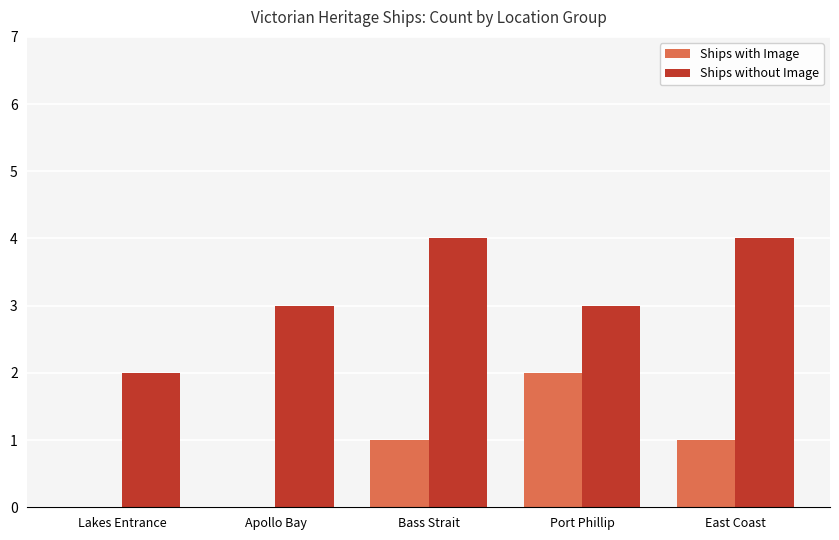

What is the sum of all Ships with Image values?

4